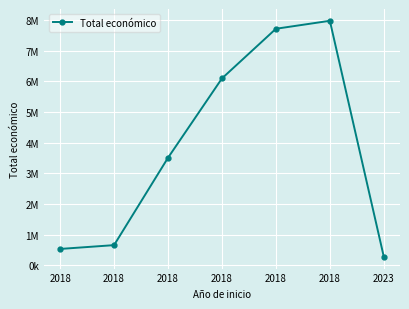

Is this an area chart (filled region under the line)?

No